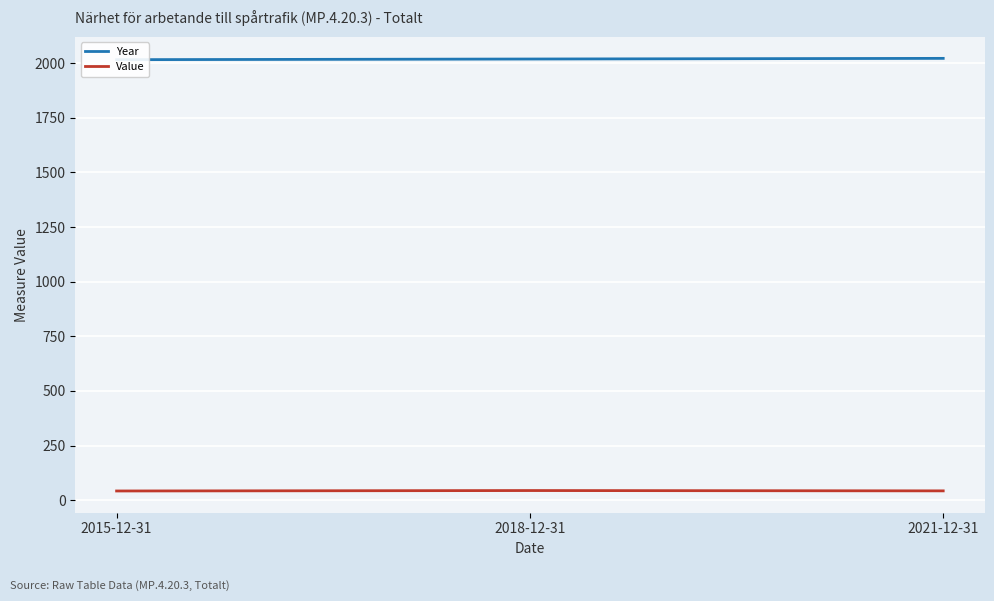

Reading right to left, extract all data points from this chart.

Year: 2021-12-31=2021.0	2018-12-31=2018.0	2015-12-31=2015.0
Value: 2021-12-31=42.5	2018-12-31=44.0	2015-12-31=42.0